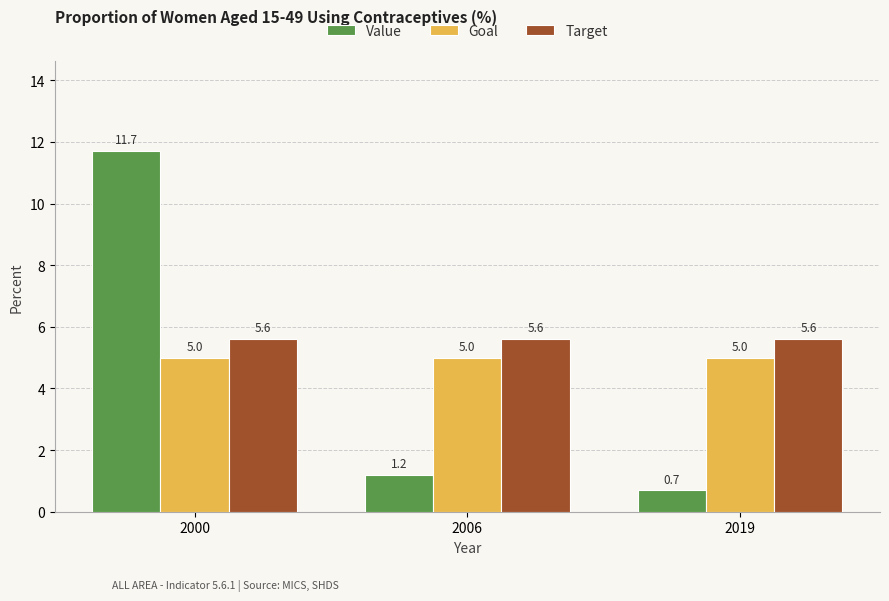

True or false: Target has a value of 5.6 at 2000.

True